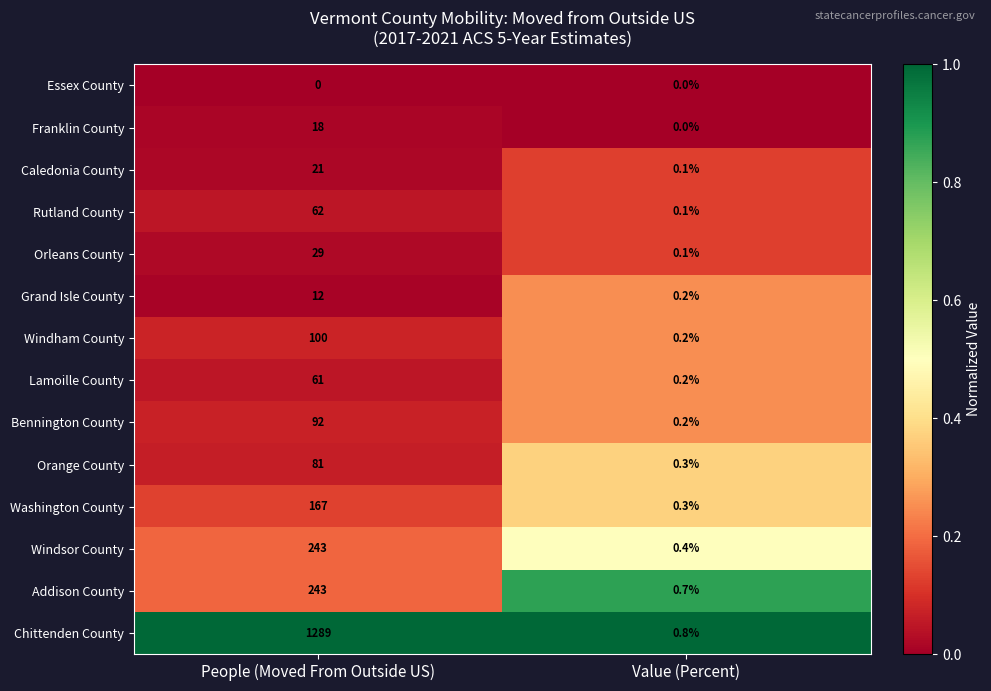

What is the difference between the highest and lowest values at Value (Percent)?

0.8